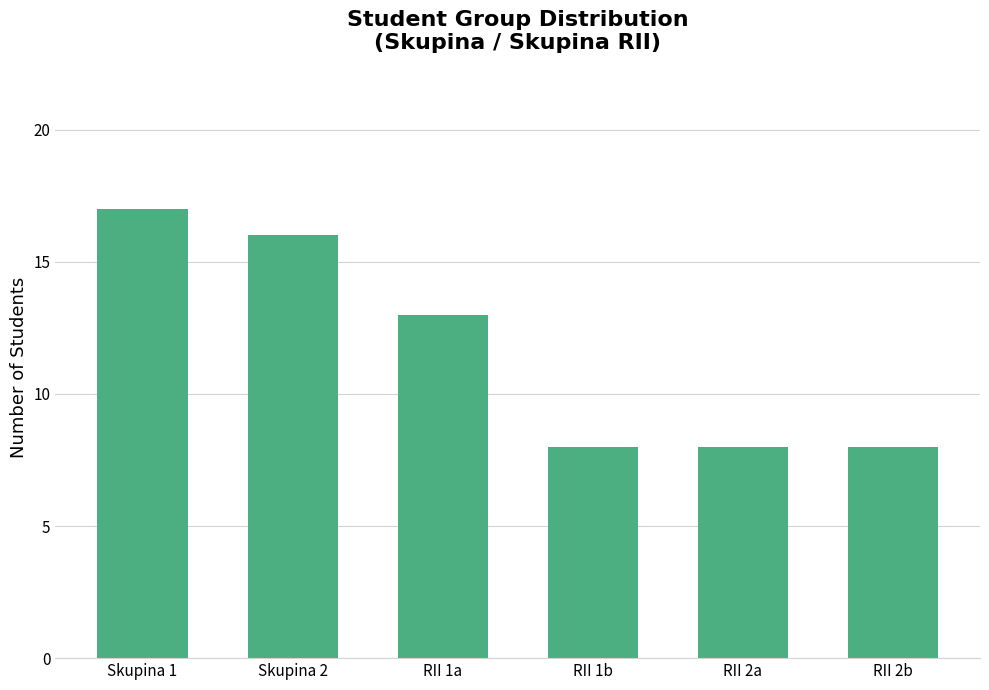

True or false: the data shows 17 at Skupina 1.

True